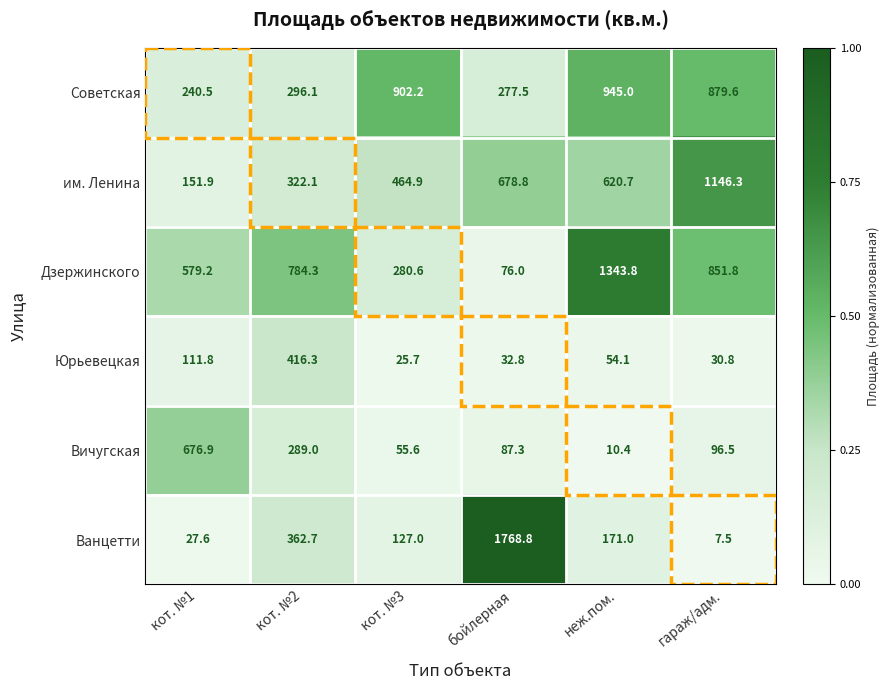

Which label corresponds to the largest value in the chart?

бойлерная